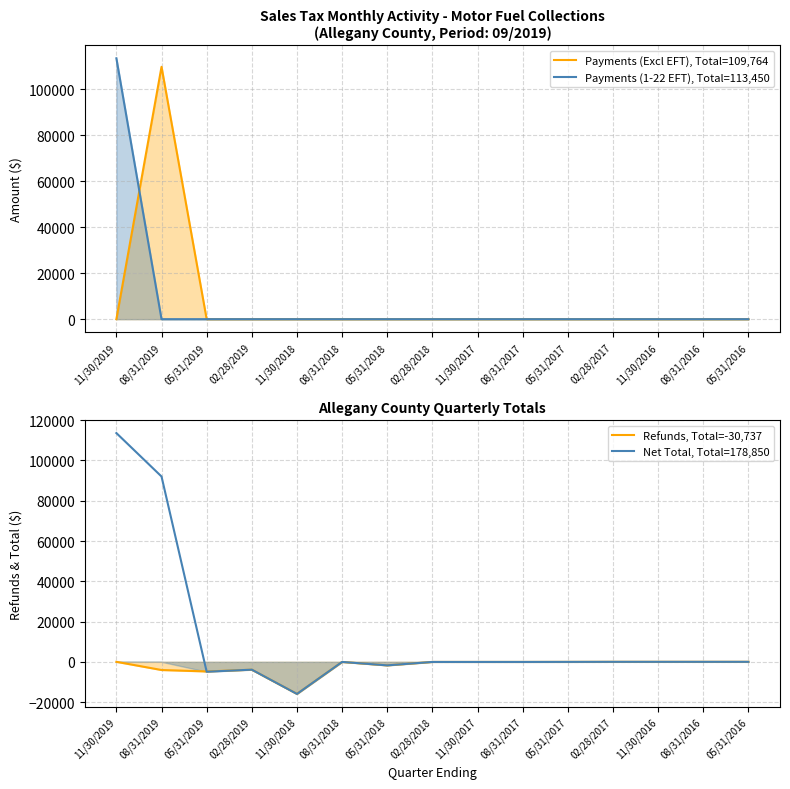

How many data points in Net Total, Total=178,850 are less than -57?

8